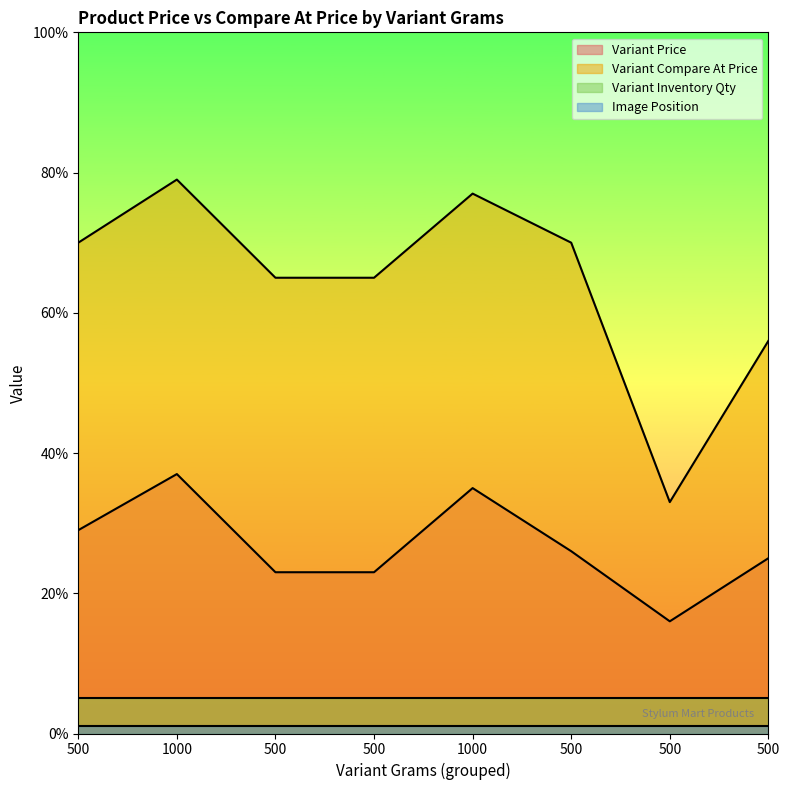

At which category does Variant Price reach its first local valley?

500